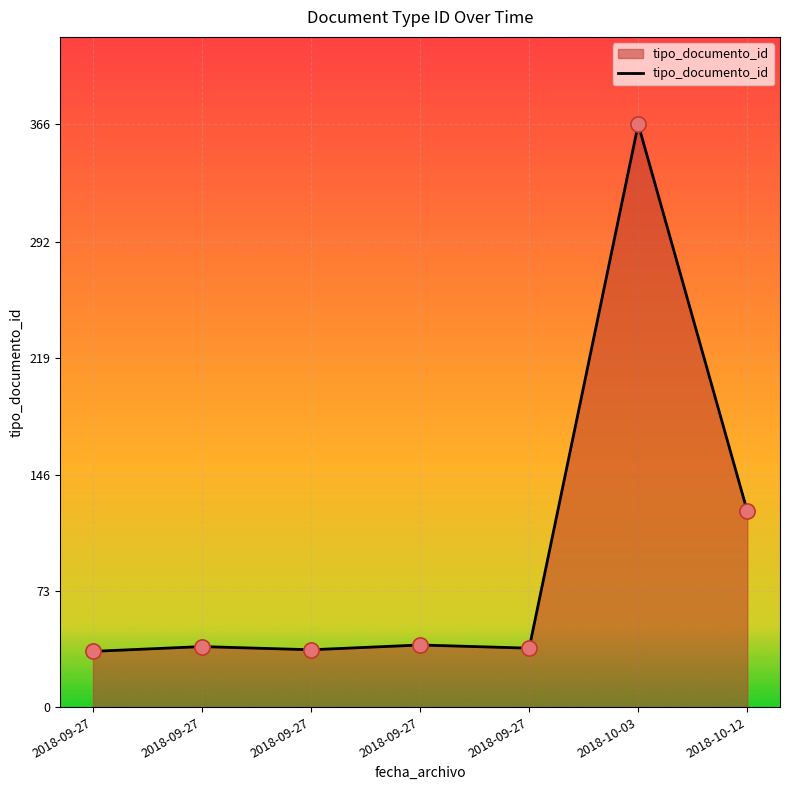

Approximately how many times larger is the value at 2018-10-12 compared to 2018-09-27?

3.2